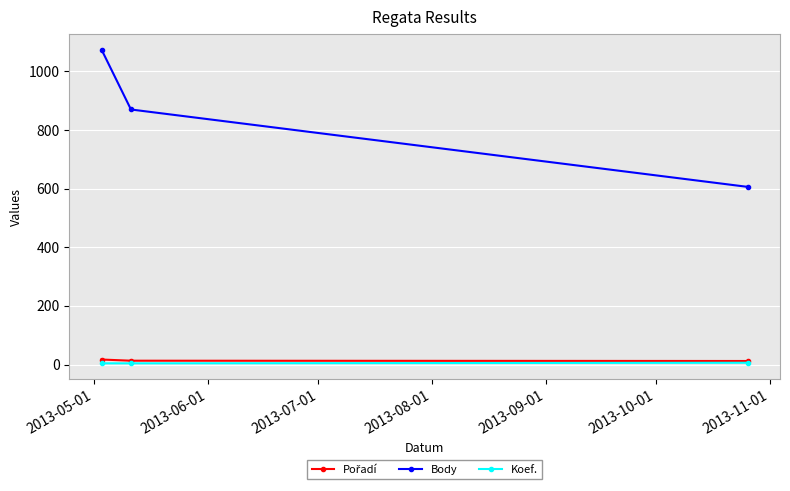

Which series has the largest total across all categories?

Body